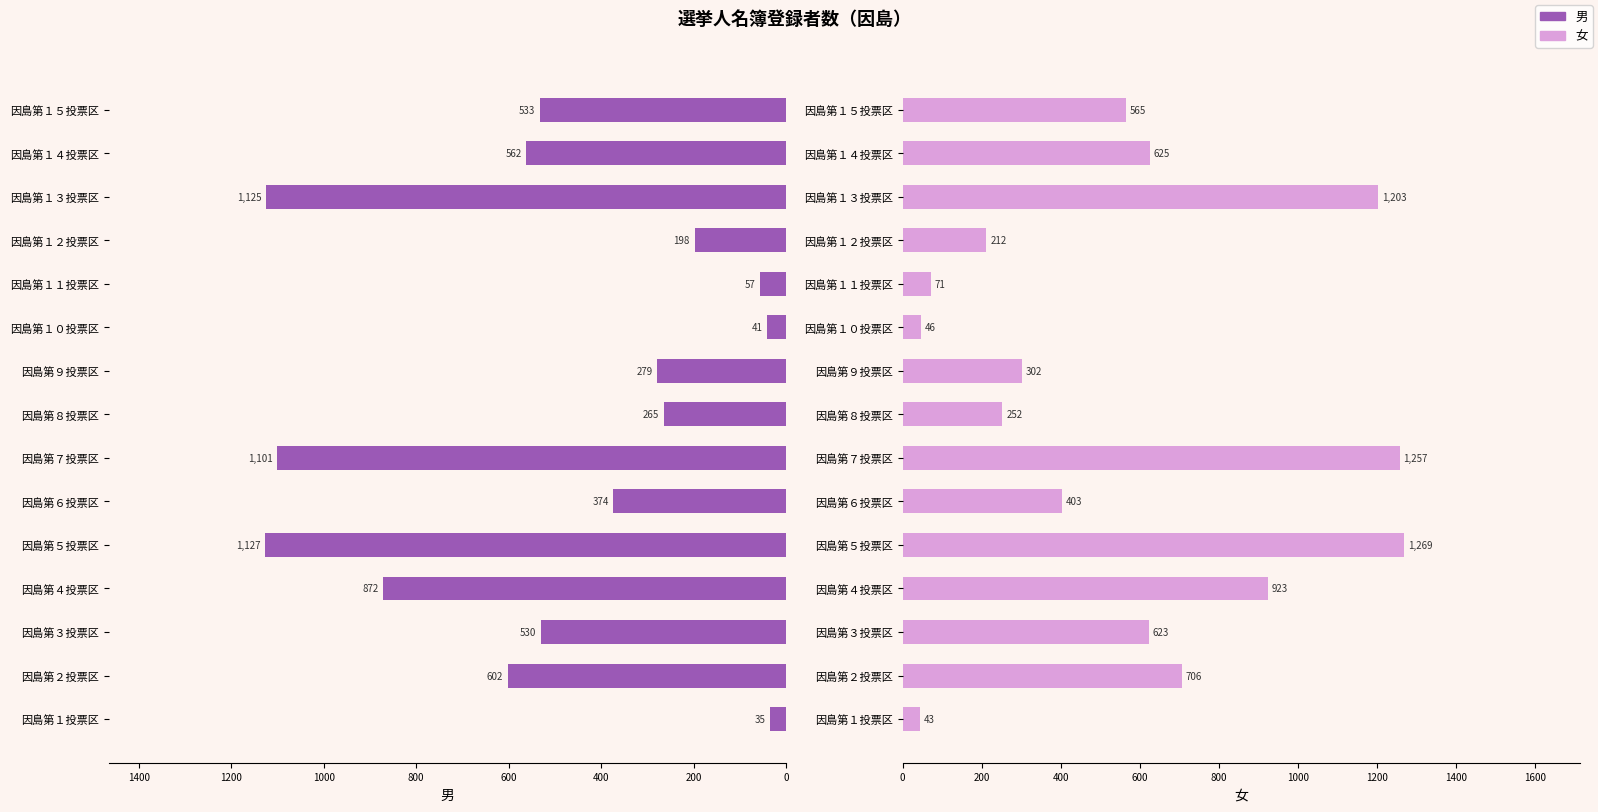

How many distinct data groups are displayed?

2